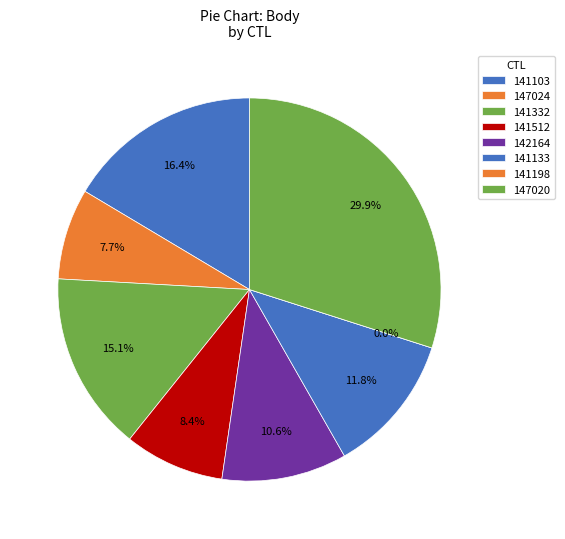

Which slice is the largest?

147020